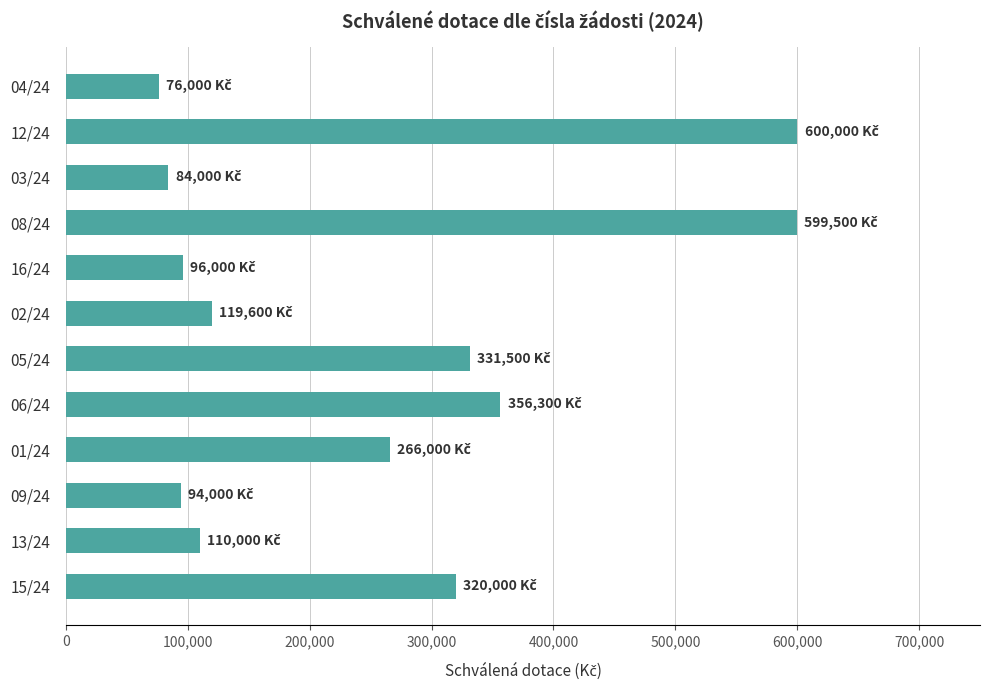

How many values are below 266000?

6